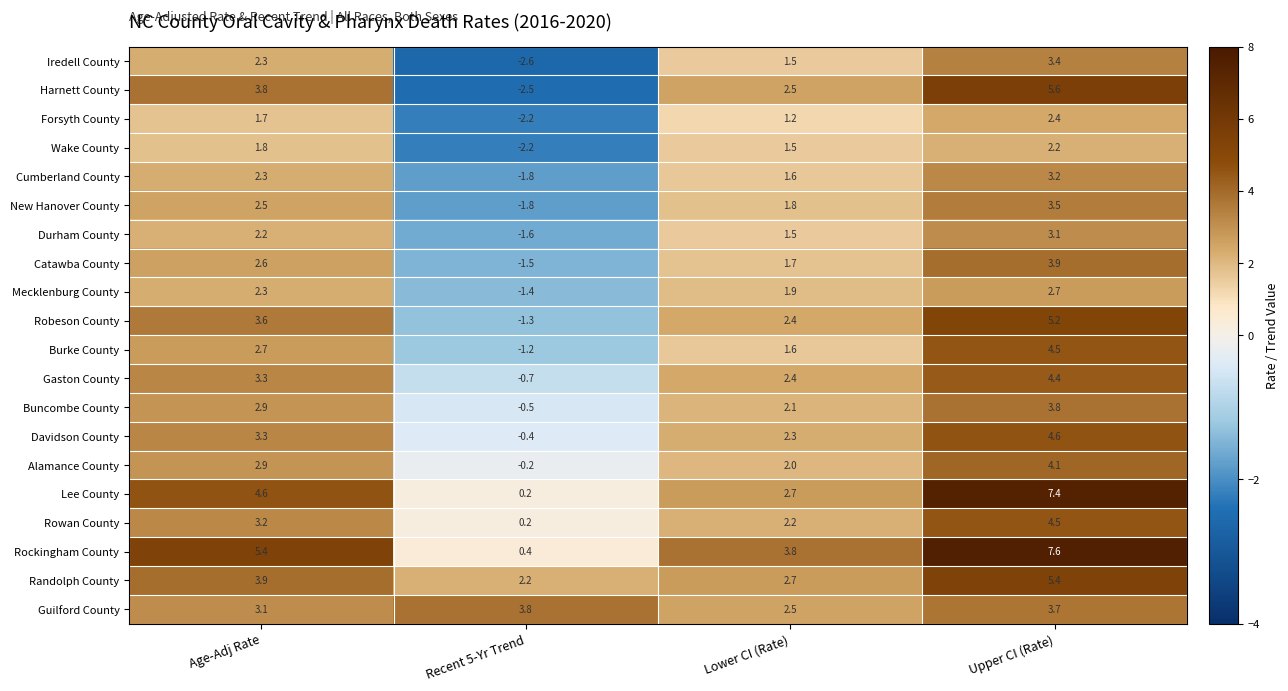

Which series has the widest spread of values?

Harnett County